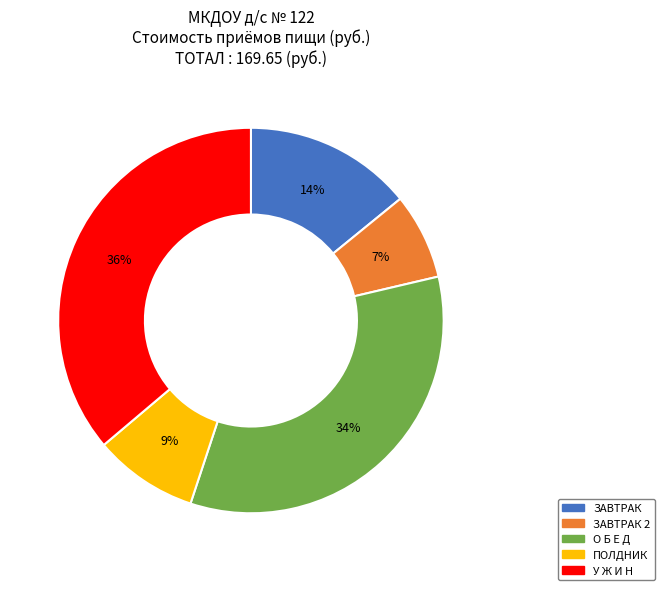

Does any single category account for the majority?

No